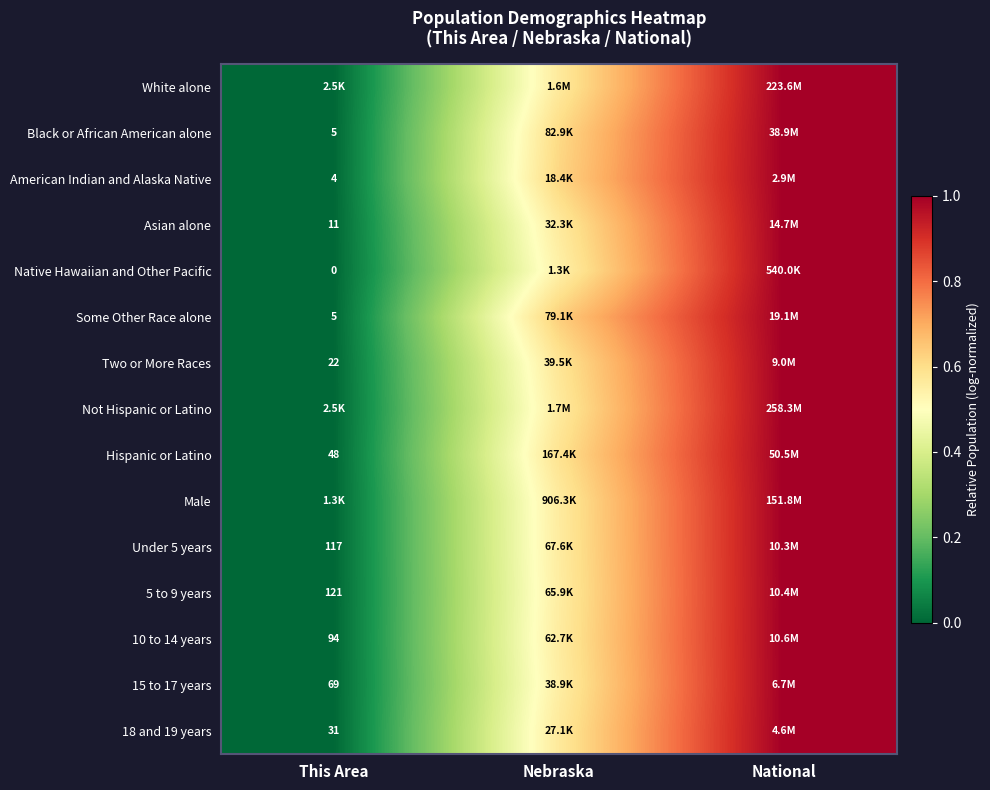

At which category does the chart reach its peak across all series?

National